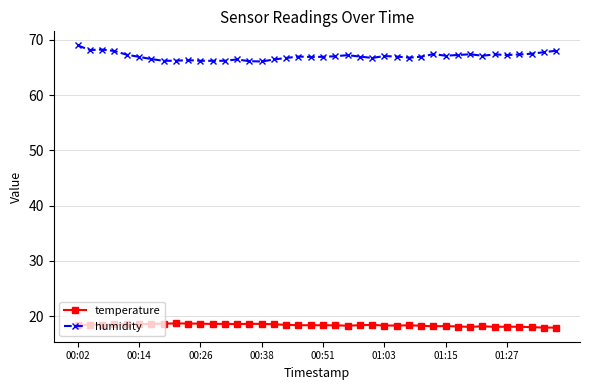

What is the value of the humidity point at the 38th from the left?

67.5